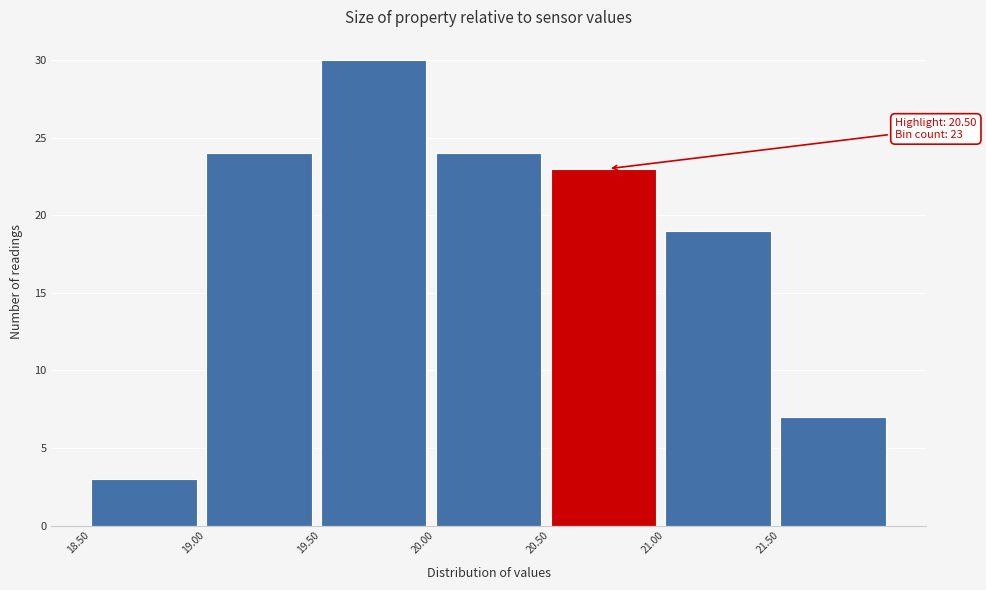

Over which range of the x-axis is the bar tallest?

19.5 to 20.0